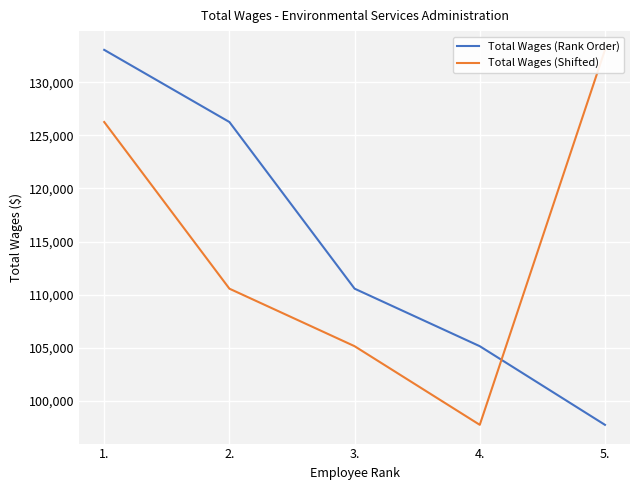

What position from the right is 1.?

5